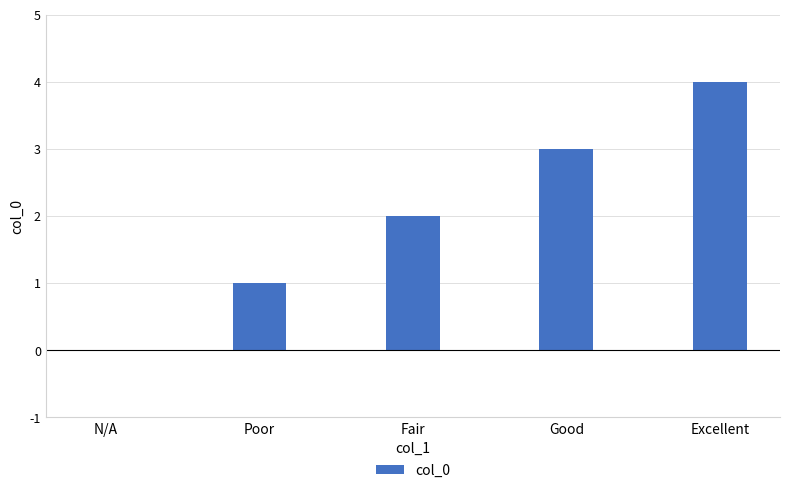

Does the chart contain stacked bars?

No